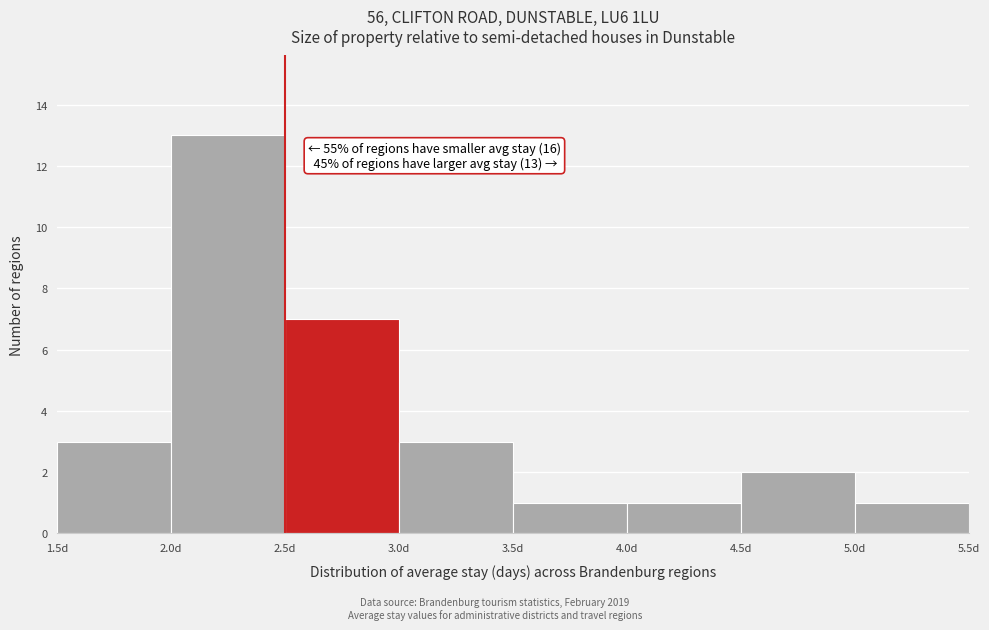

Which range on the x-axis has the tallest bar?

2.0 to 2.5